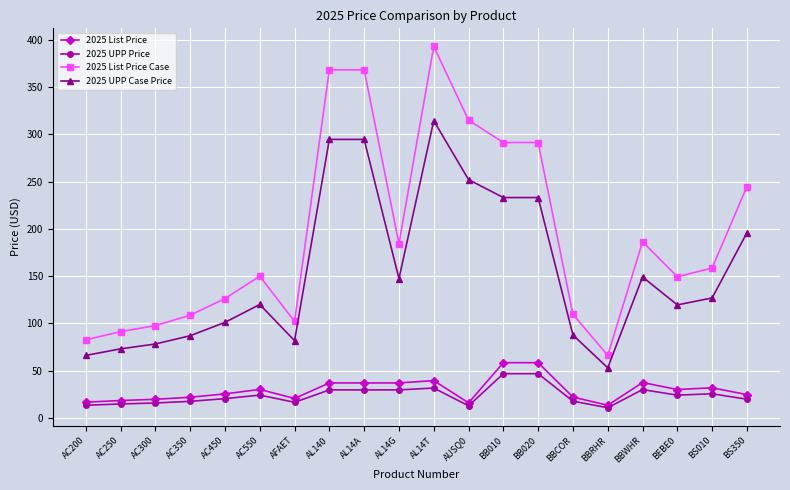

What is the highest value of the 2025 List Price Case series?

393.3